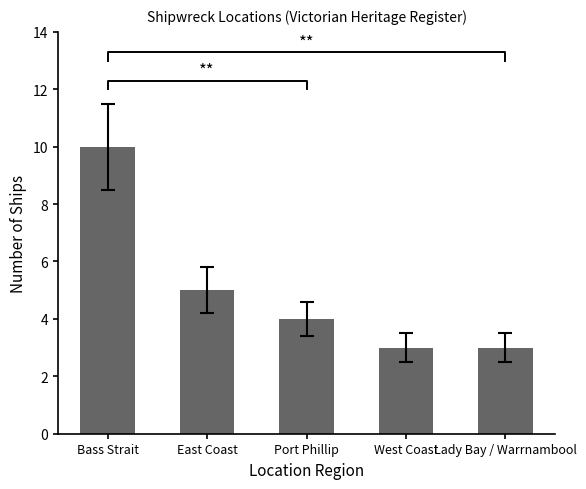

How many values are below 4?

2